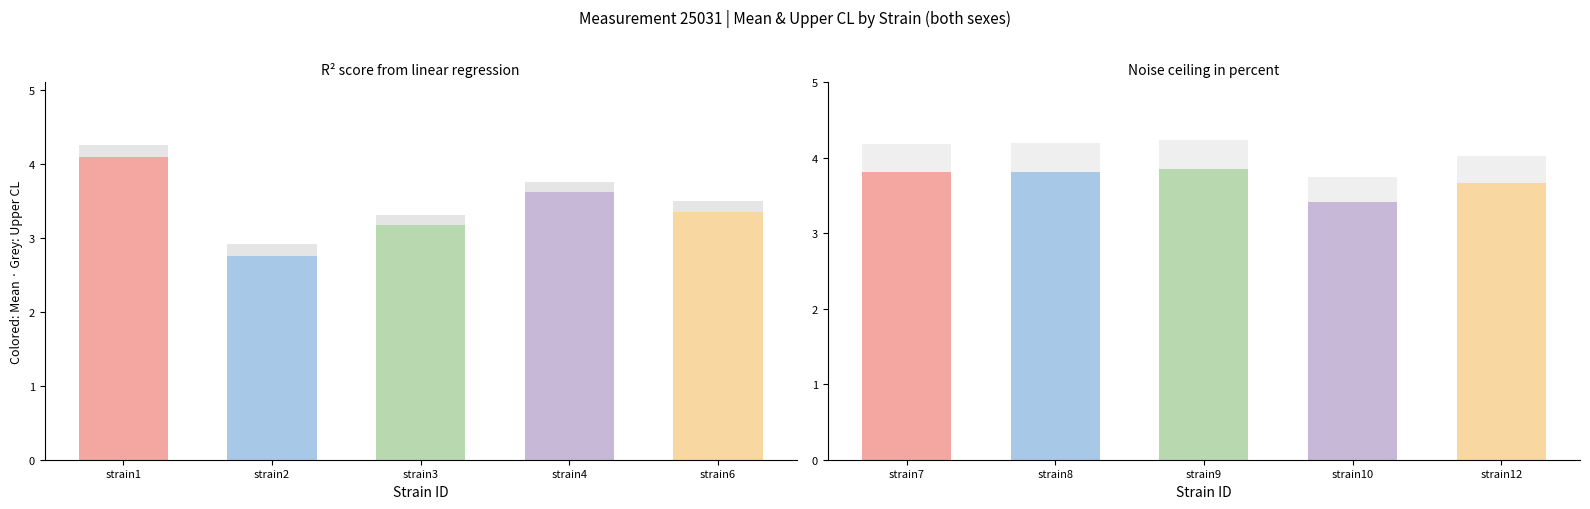

True or false: mean has a value of 4.8 at strain6.

False